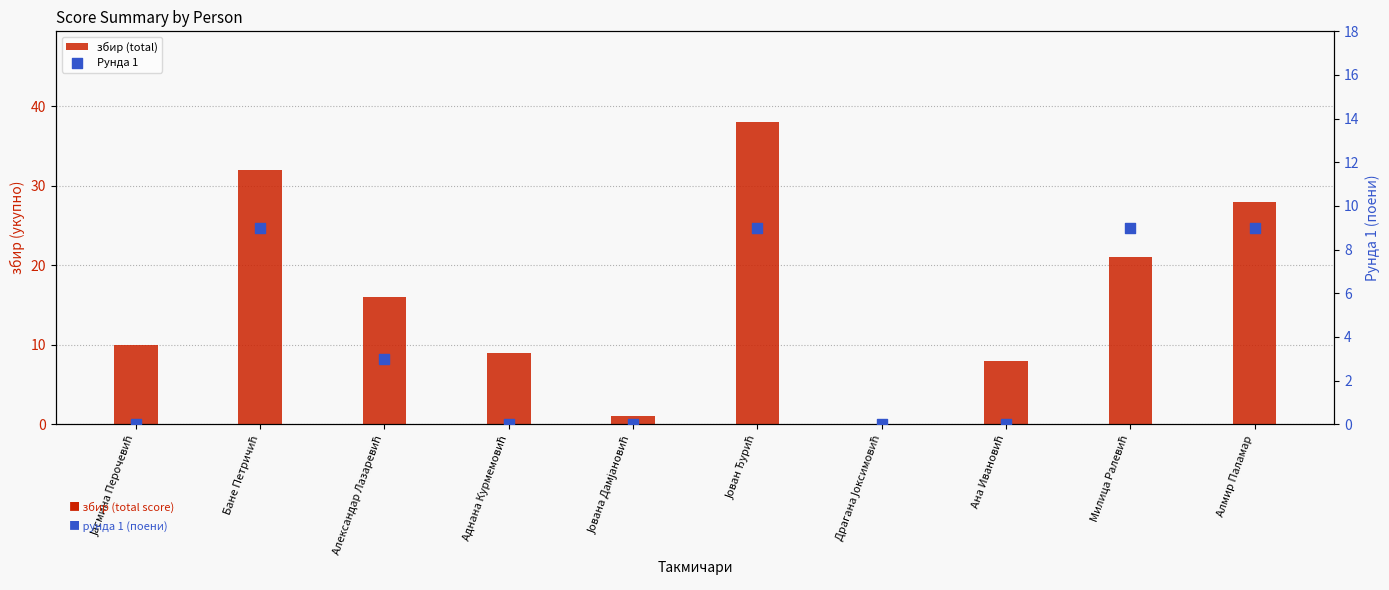

Which series has the widest spread of Y values?

збир (total)